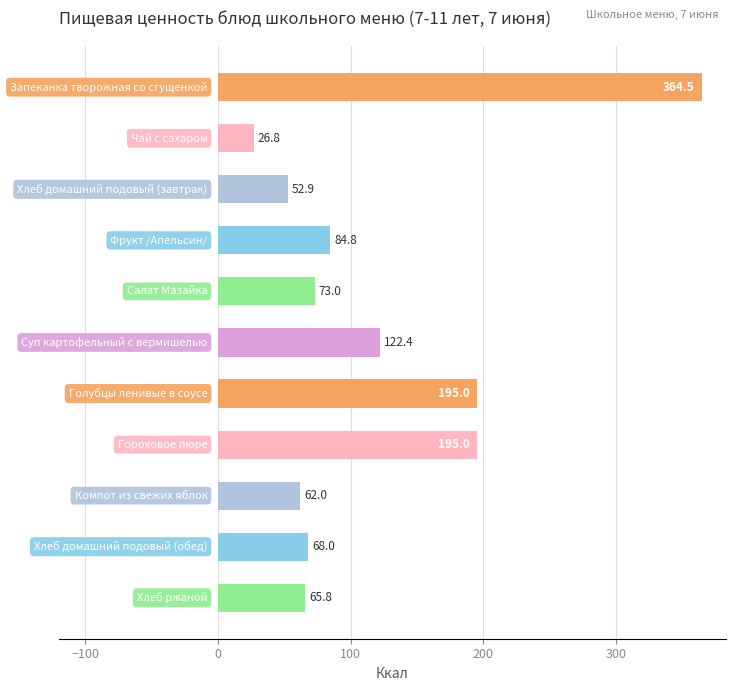

What is the smallest value displayed?

26.8